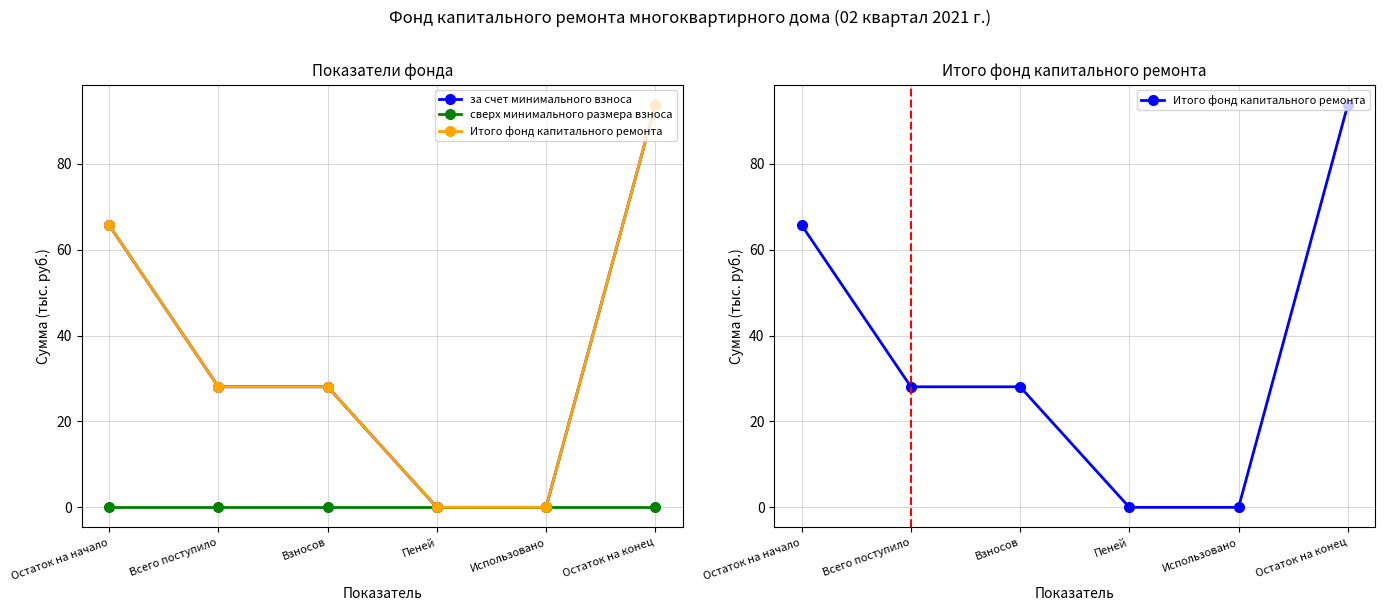

What is the average value of the Итого фонд капитального ремонта series?

35.9